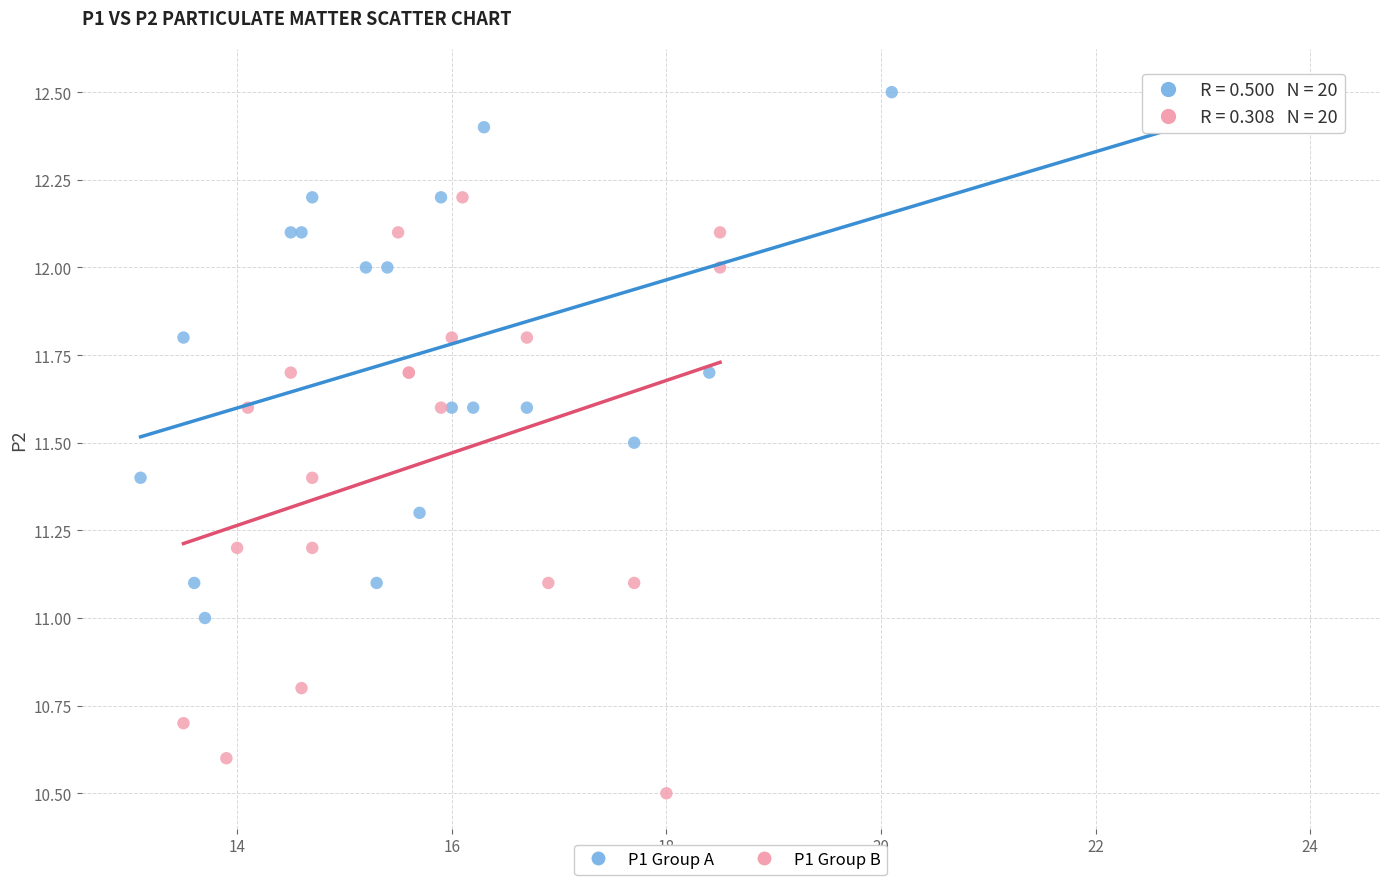

Which series has the widest spread of Y values?

P1 Group B